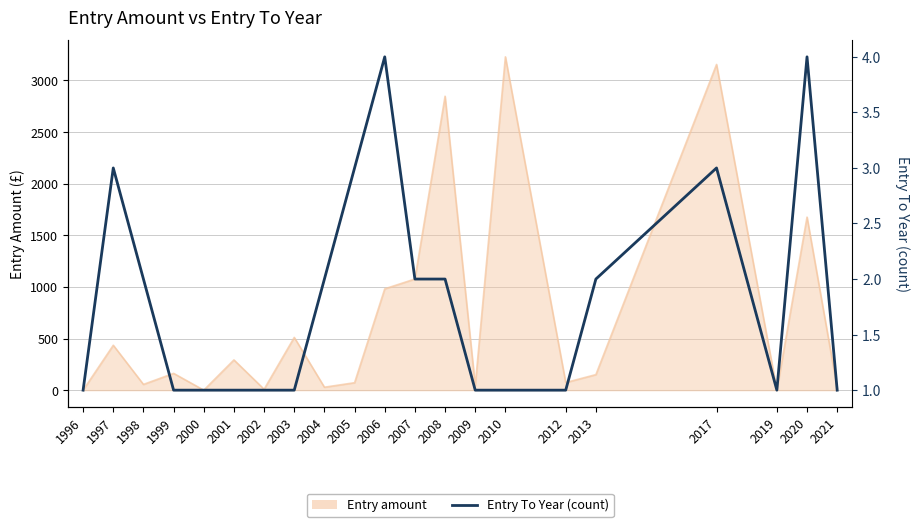

What is the minimum value shown in the chart?

1